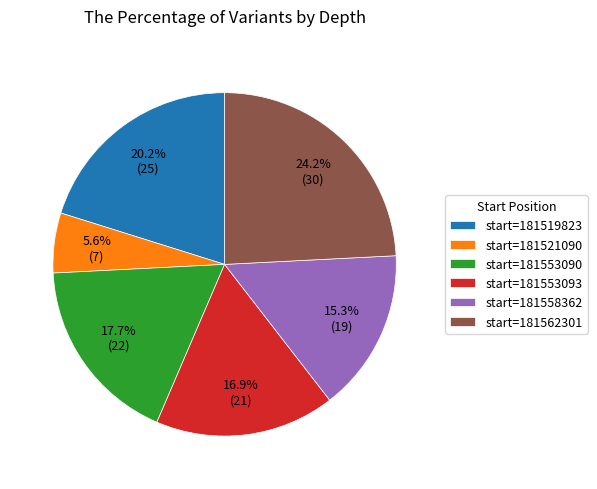

Rank the categories by value from lowest to highest.

start=181521090, start=181558362, start=181553093, start=181553090, start=181519823, start=181562301